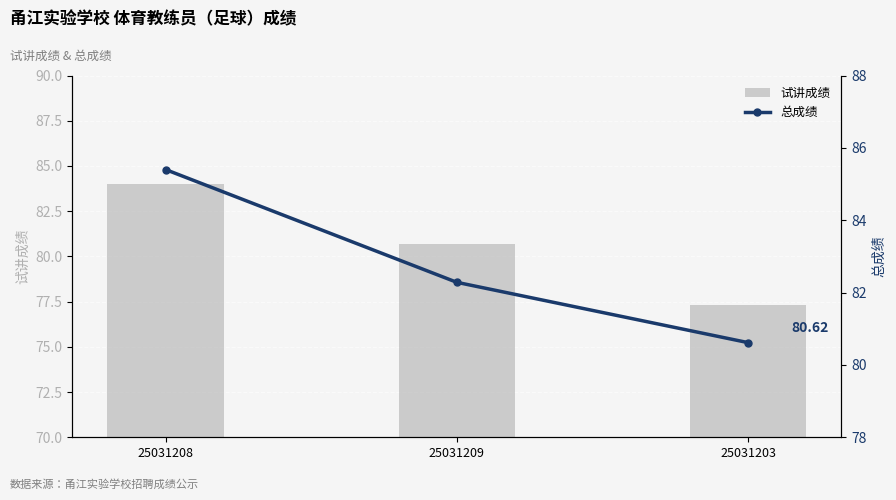

Reading left to right, transcribe all the data shown in this chart.

试讲成绩: 25031208=84.0	25031209=80.7	25031203=77.3
总成绩: 25031208=85.4	25031209=82.3	25031203=80.6